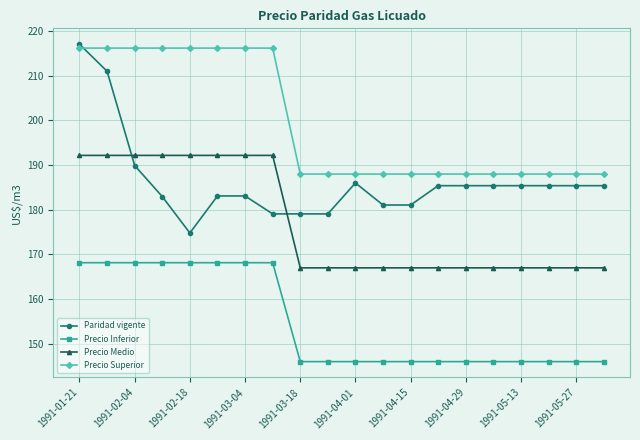

What is the lowest value of the Precio Superior series?

188.0